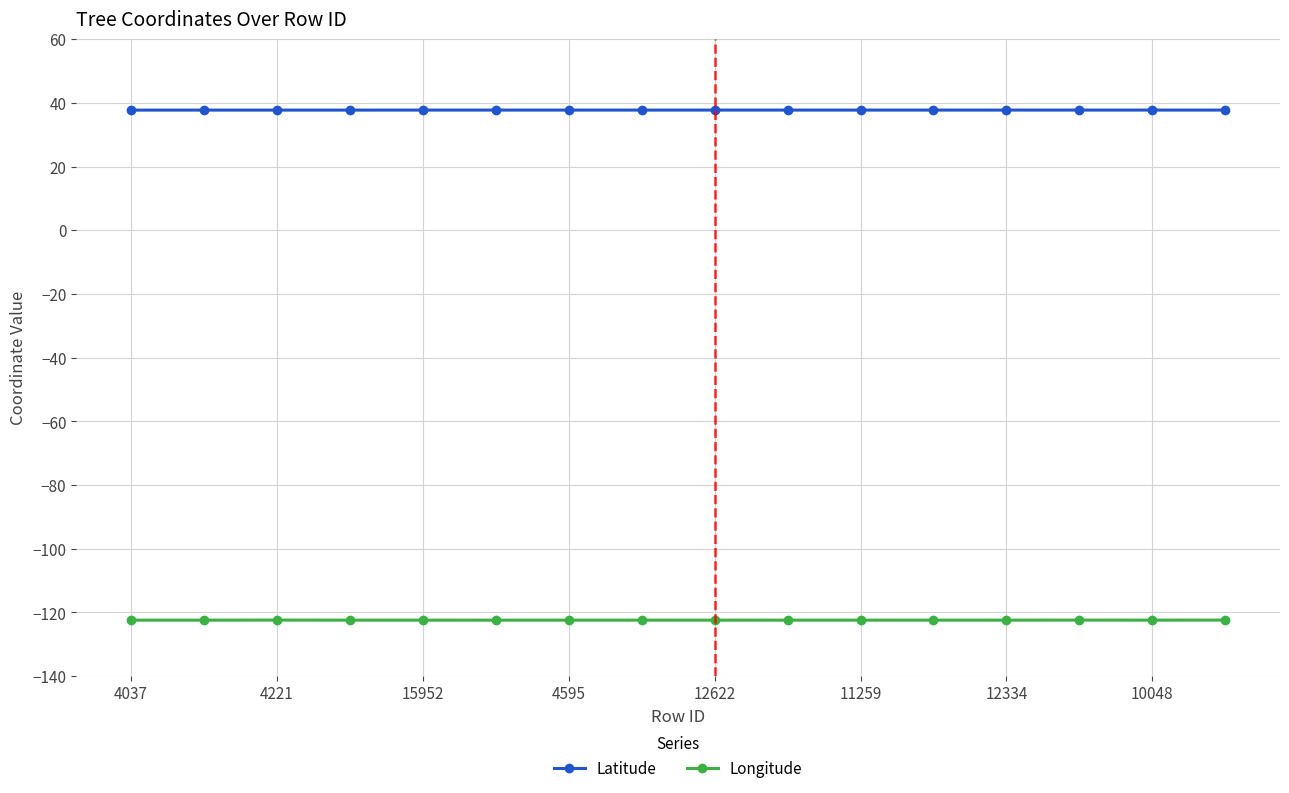

List the series in order of their overall mean, highest first.

Latitude, Longitude